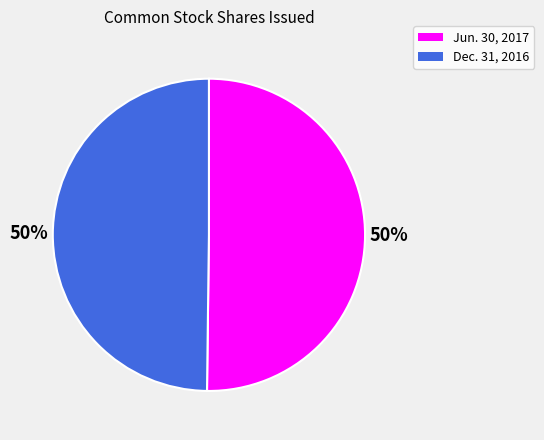

To the nearest percent, what is the average slice percentage?

50%